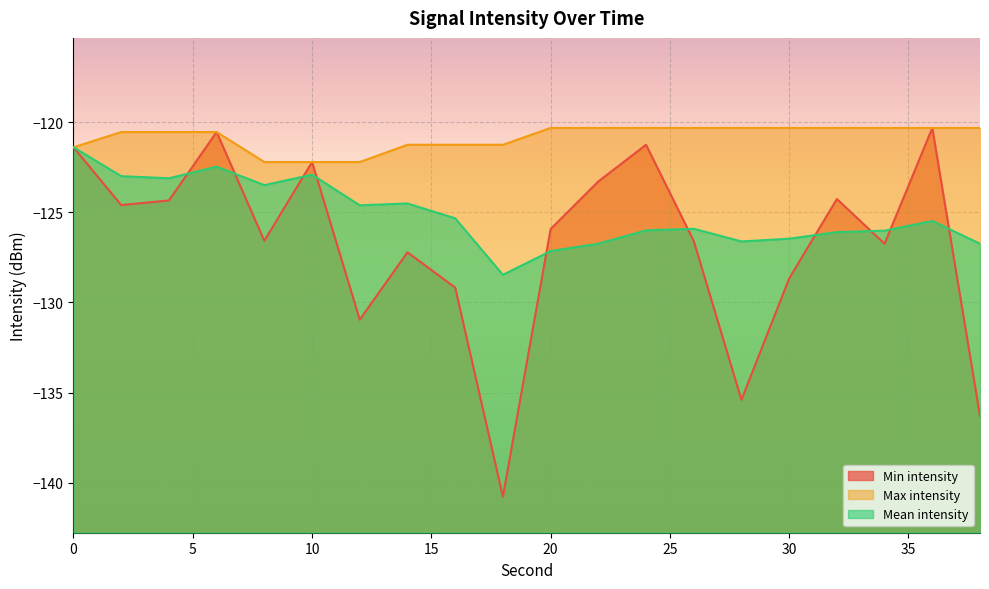

Is it true that Min intensity equals -120.5 at 6?

True